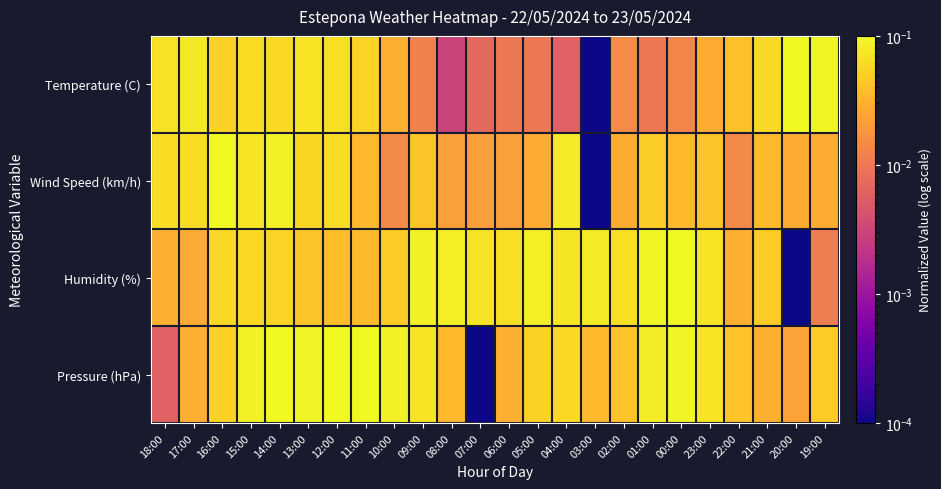

Which series changed the most between 15:00 and 02:00?

Temperature (C)